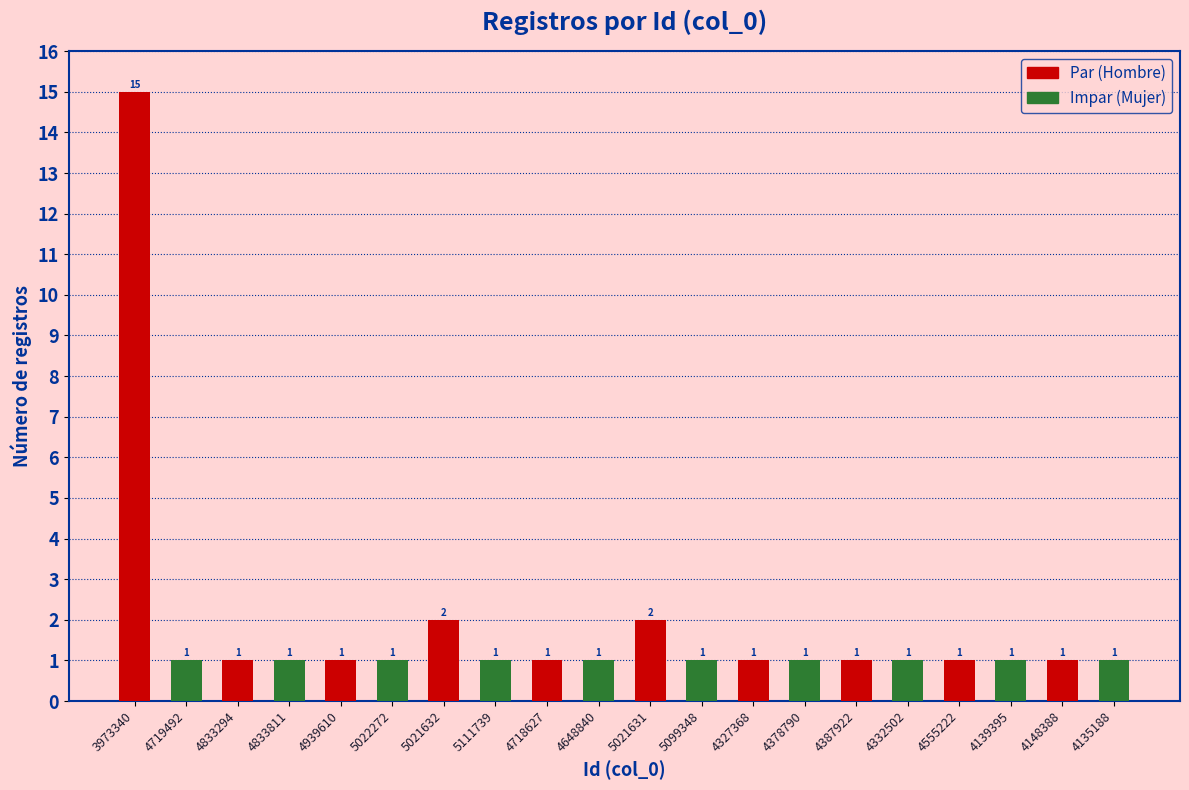

What is the greatest value displayed?

15